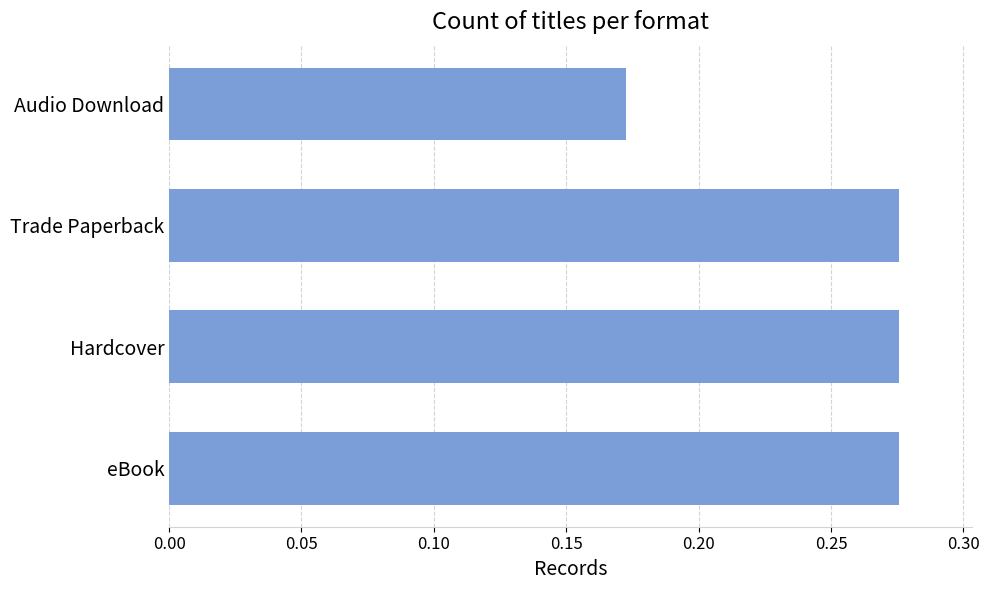

The chart shows a value of 0.1 at Audio Download. True or false?

False